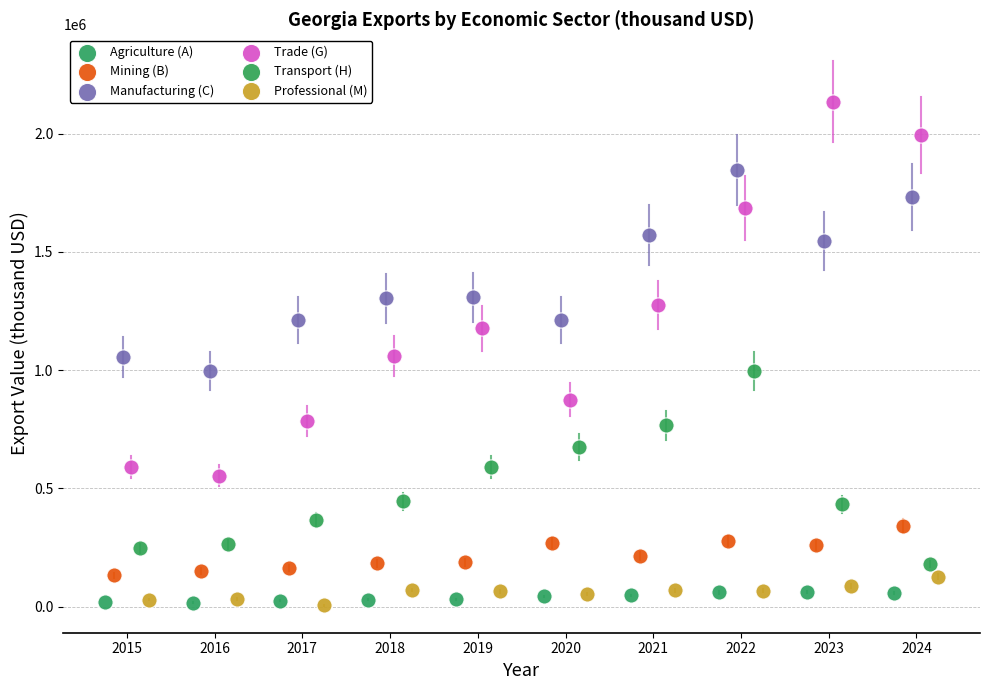

Which series has the widest spread of Y values?

Trade (G)